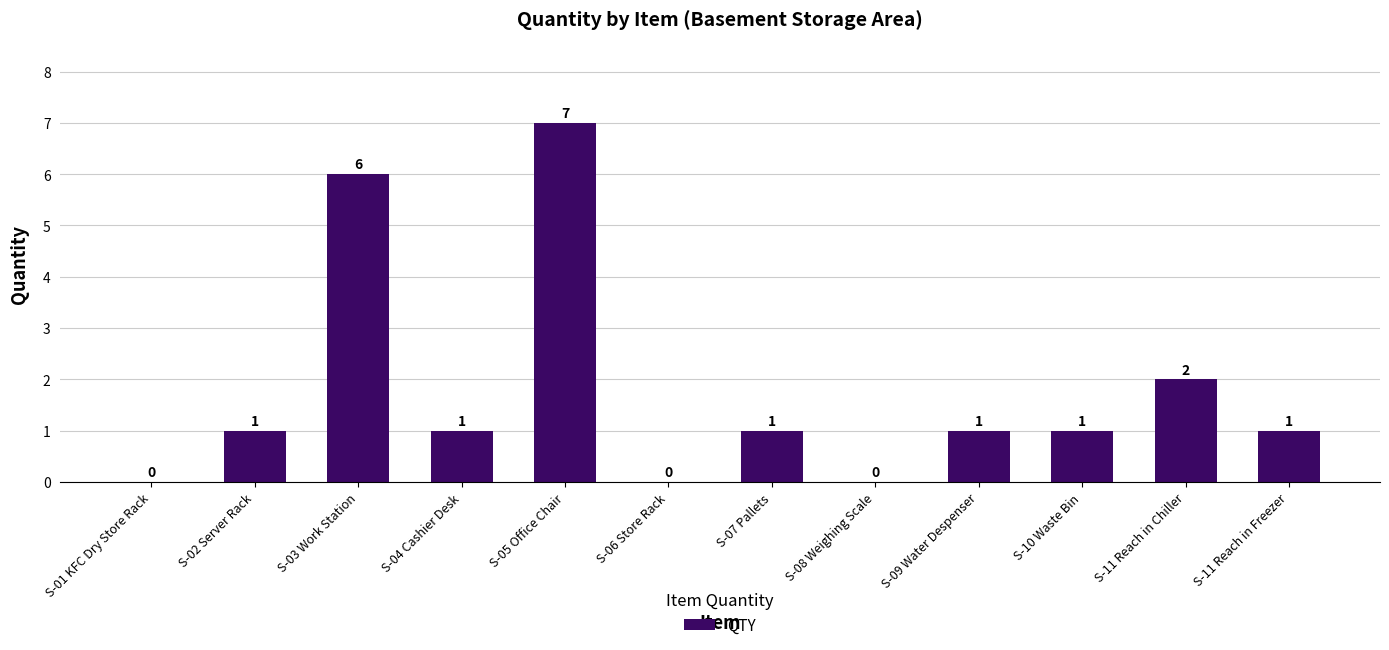

The value at S-11 Reach in Chiller is 2. True or false?

True